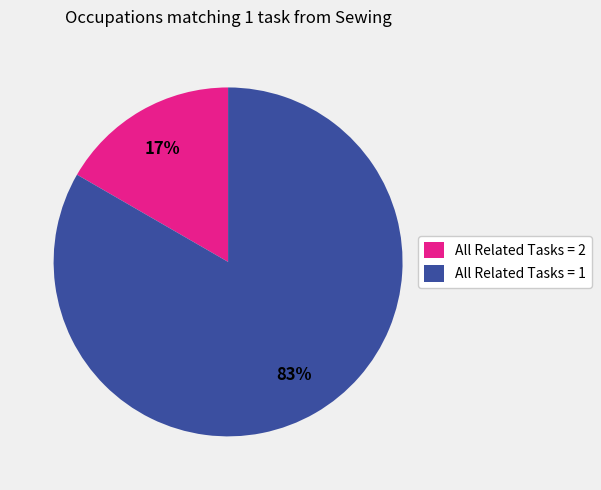

Which has a higher value, All Related Tasks = 1 or All Related Tasks = 2?

All Related Tasks = 1